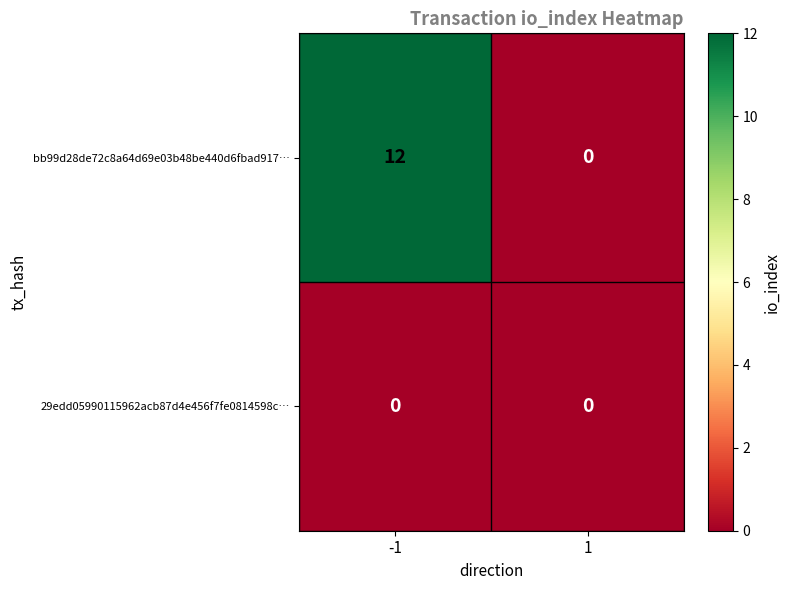

At which category is the sum across all series the highest?

-1